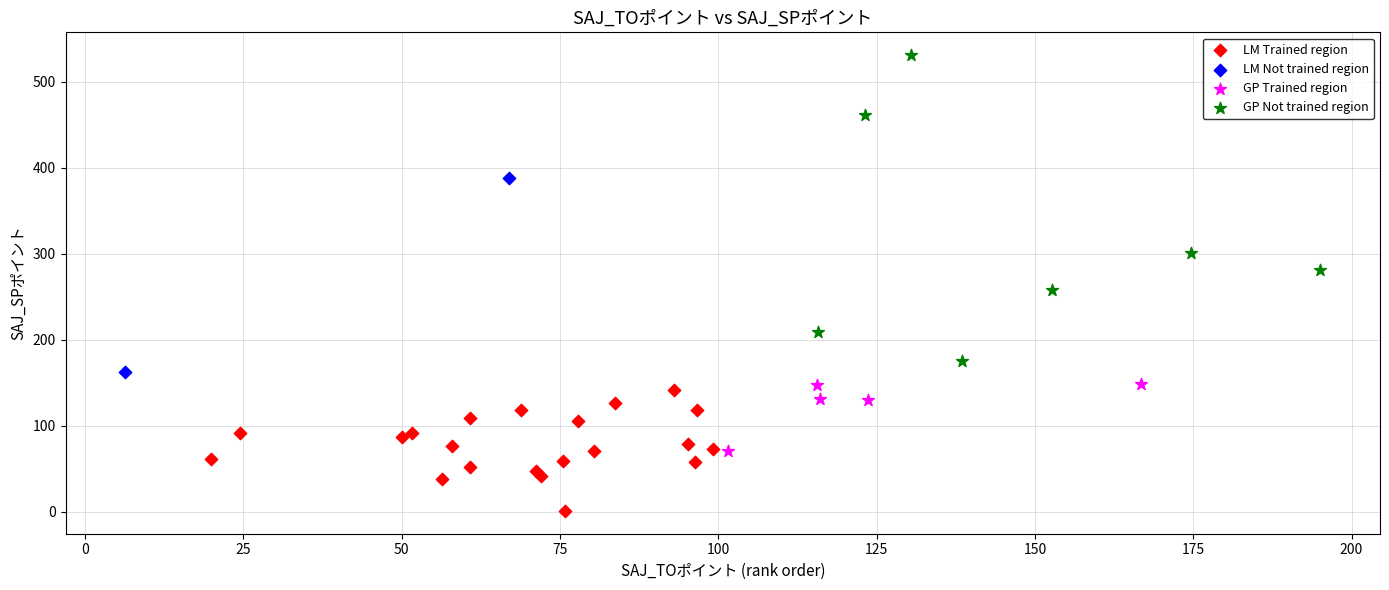

Which series reaches the maximum Y coordinate?

GP Not trained region